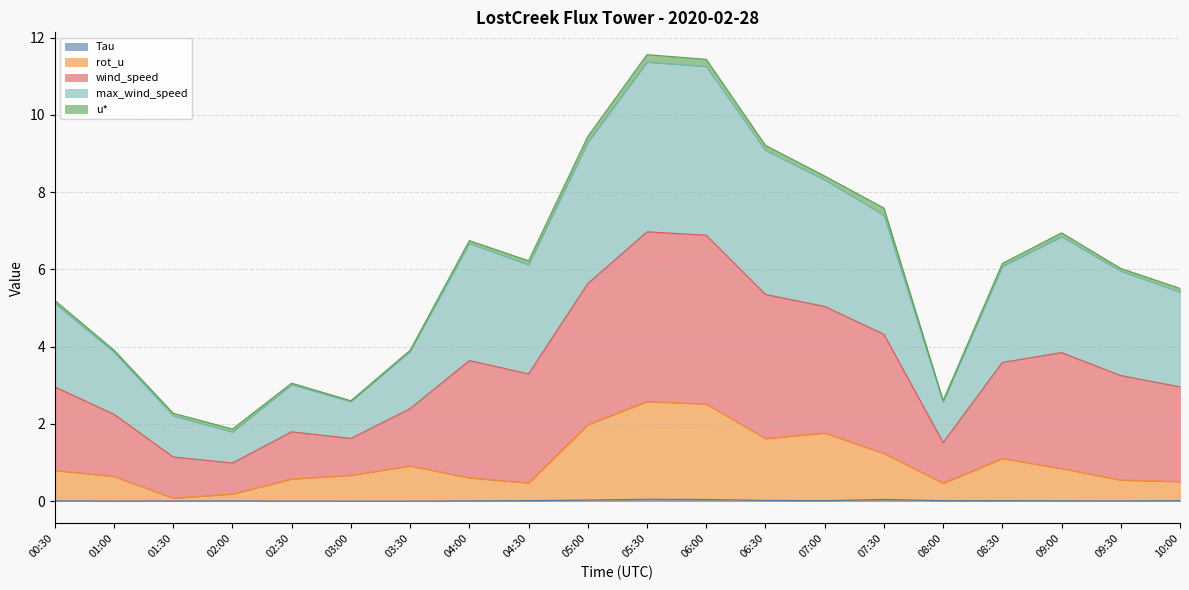

Does the chart display data point markers on the line(s)?

No